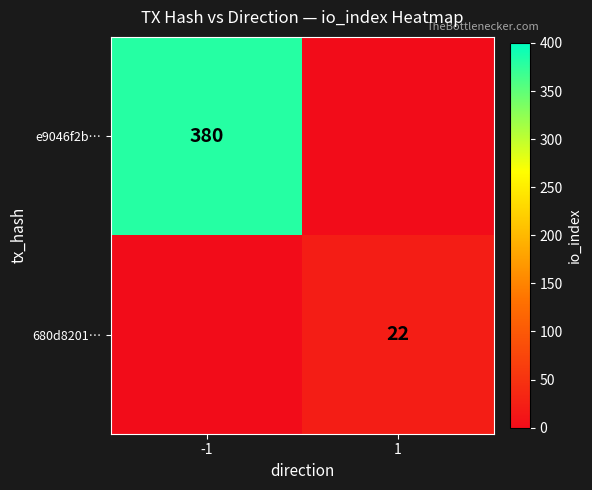

True or false: e9046f2b… has a value of 380 at -1.

True